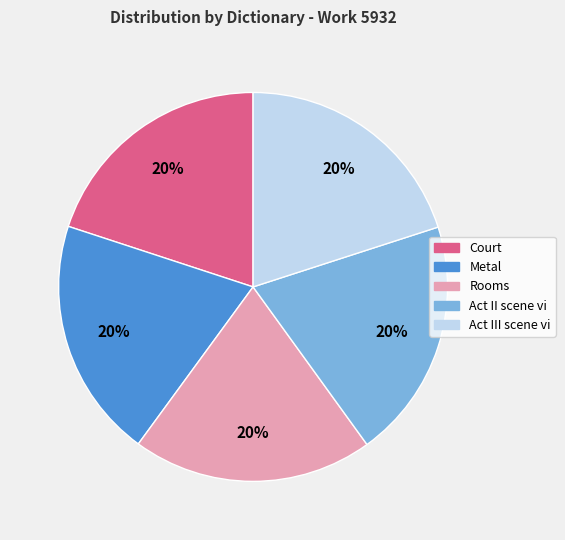

Approximately how many times larger is the value at Rooms compared to Metal?

1.0